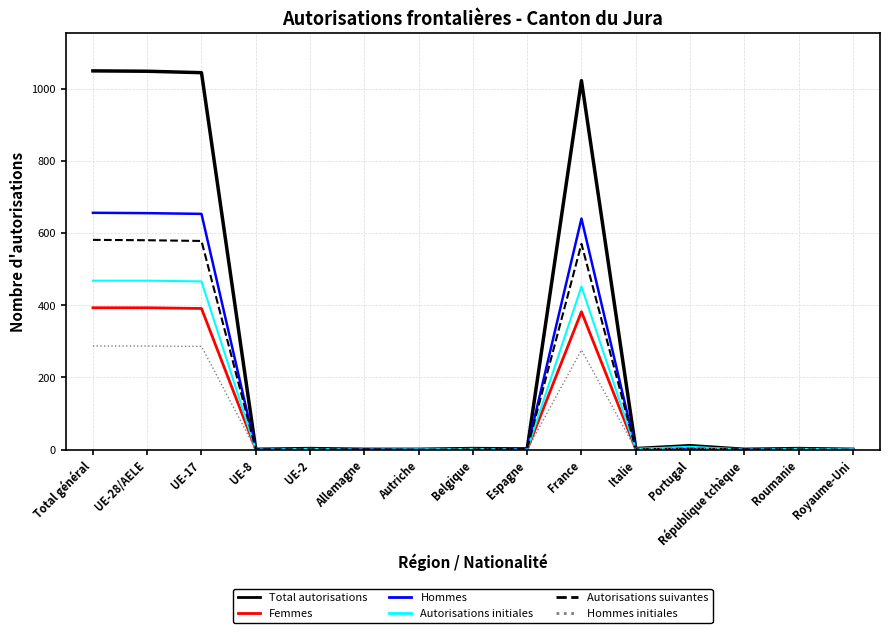

What is the difference between the maximum and second lowest values in the Hommes series?

656